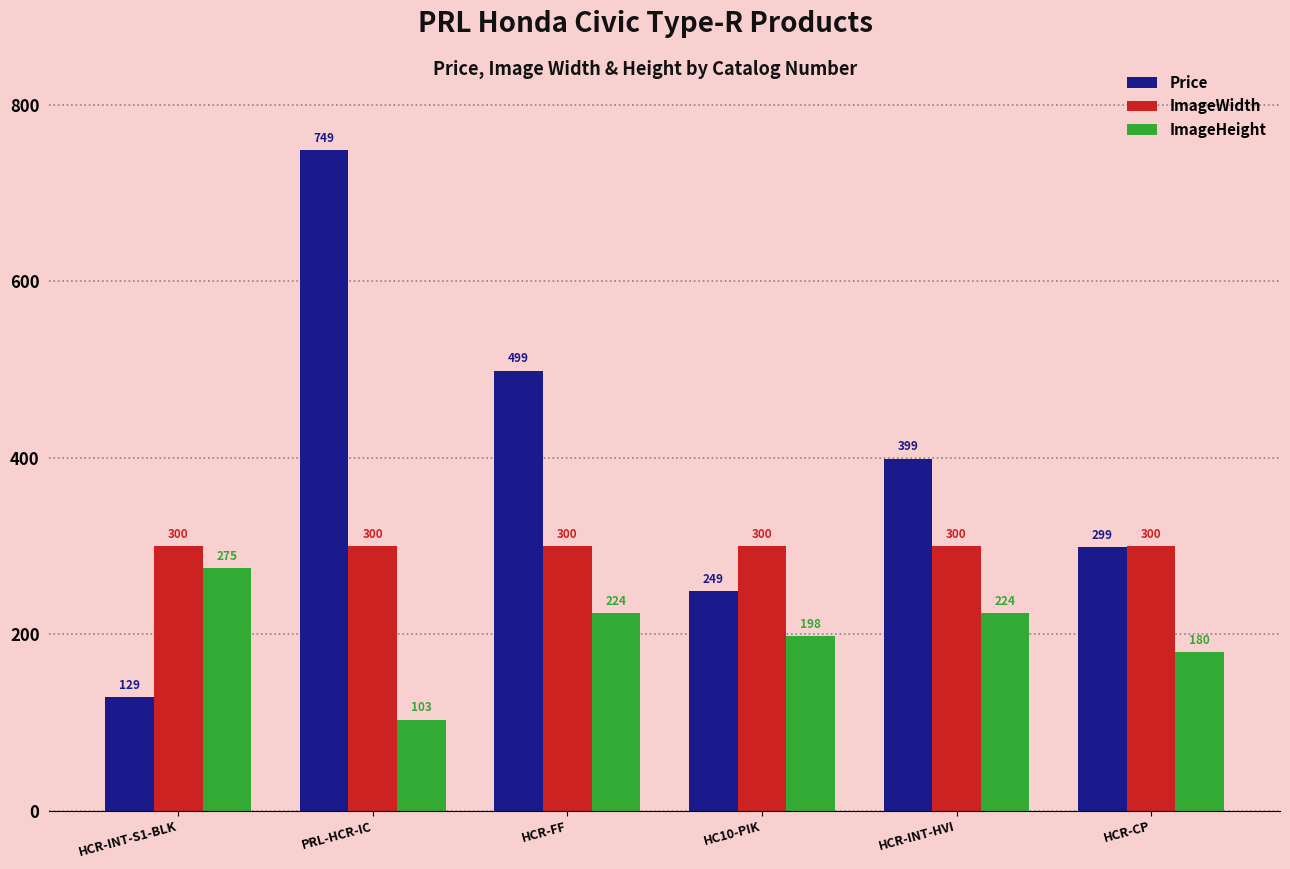

What is the value of the Price bar at the 5th from the left?

399